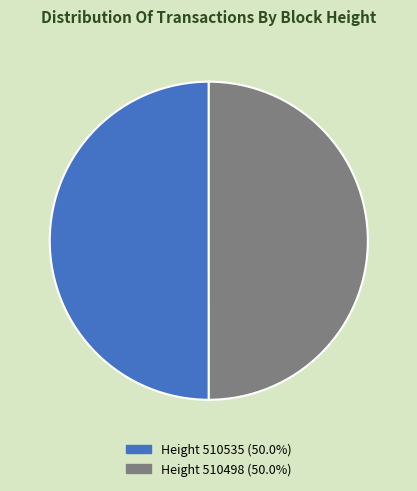

What is the ratio of the value at Height 510498 (50.0%) to the value at Height 510535 (50.0%)?

1.0